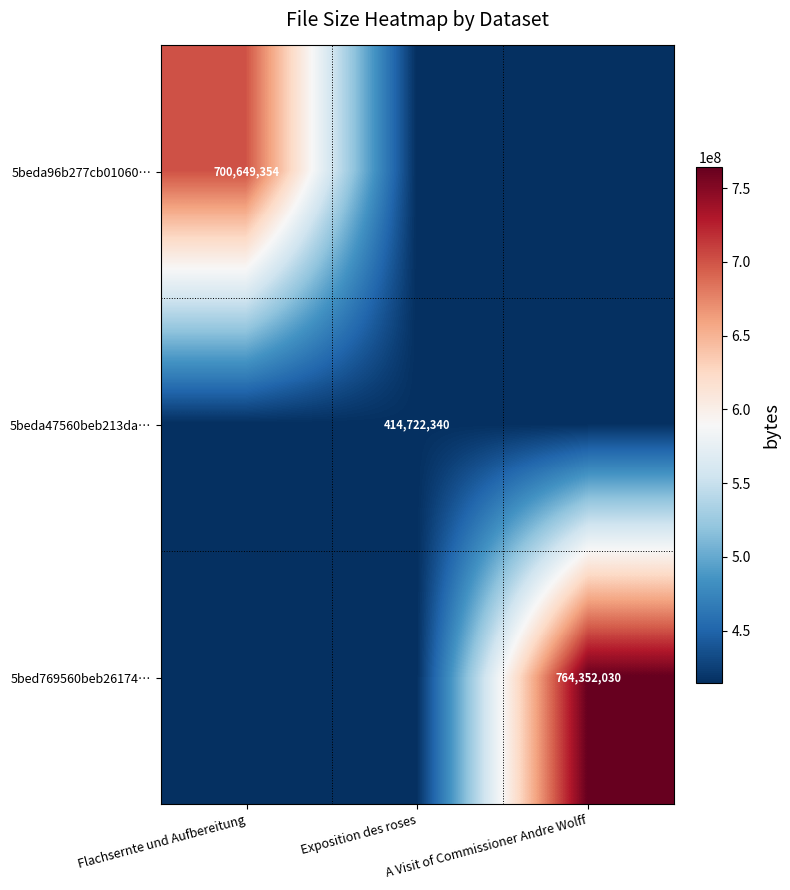

Is it true that 5beda96b277cb01060… equals 944634068 at Flachsernte und Aufbereitung?

False